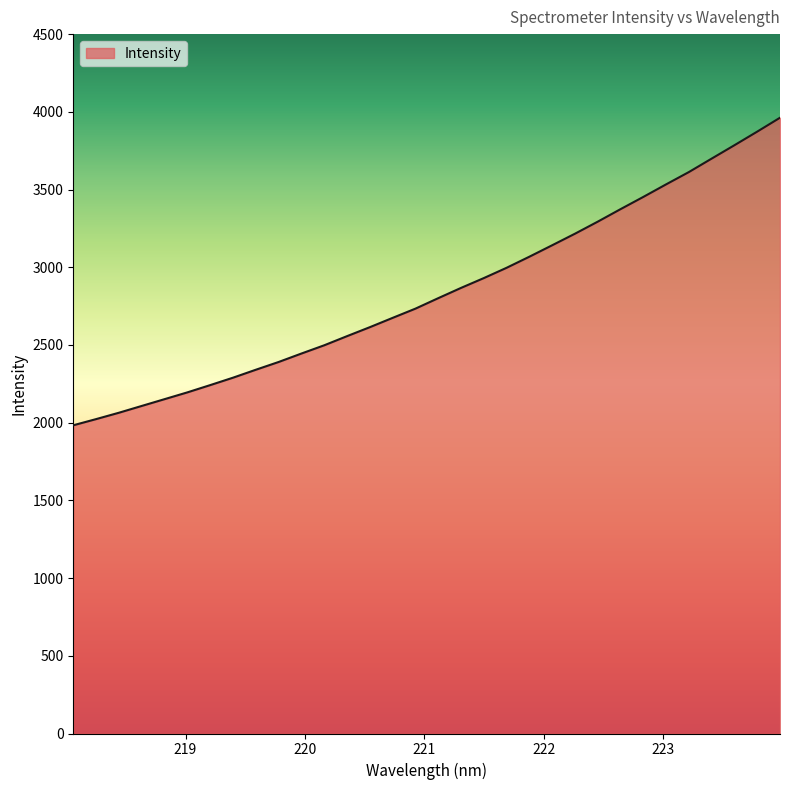

What is the smallest value displayed?

1983.2